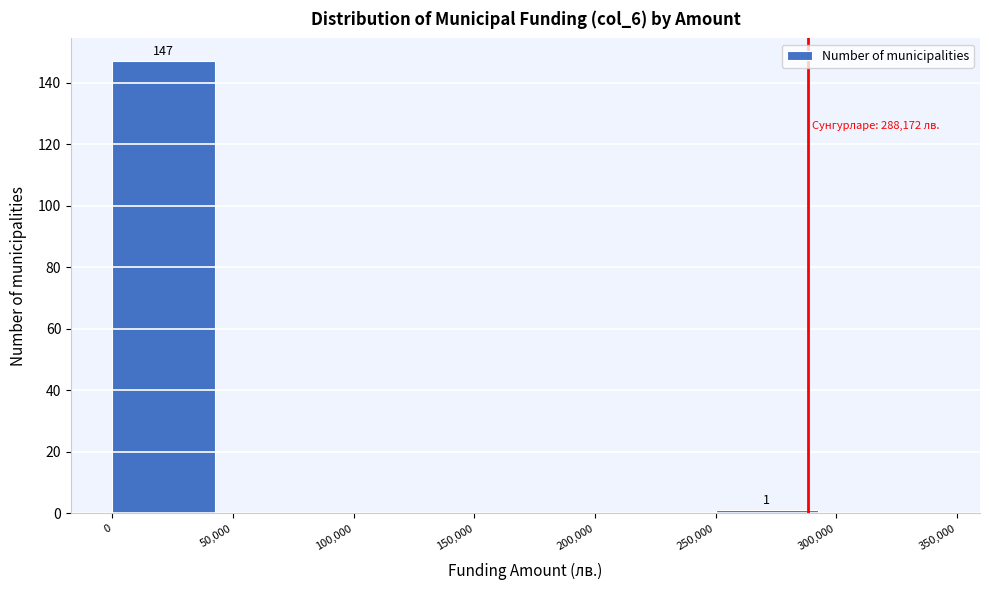

Over which range of the x-axis is the bar tallest?

0 to 50,000